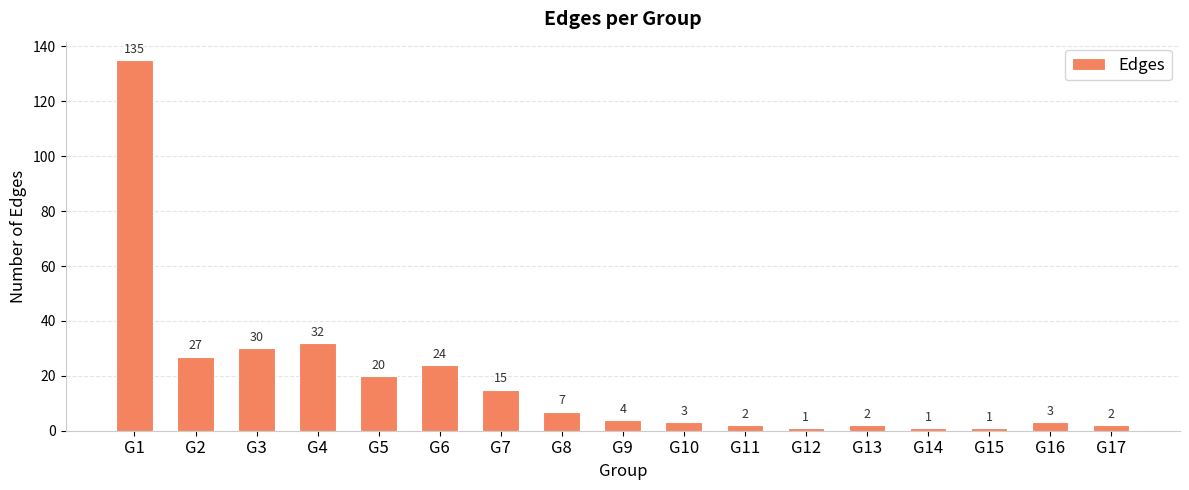

What is the sum of all values?

309